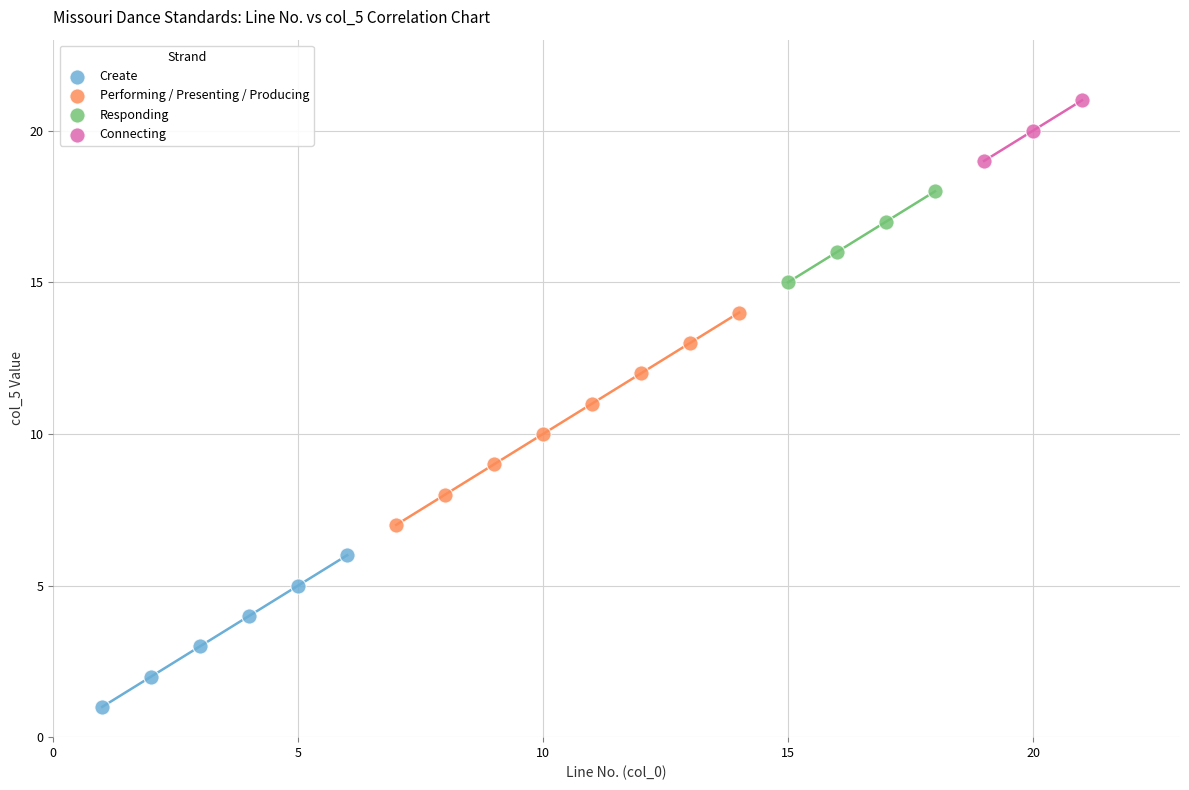

Which series has the widest spread of Y values?

Performing / Presenting / Producing